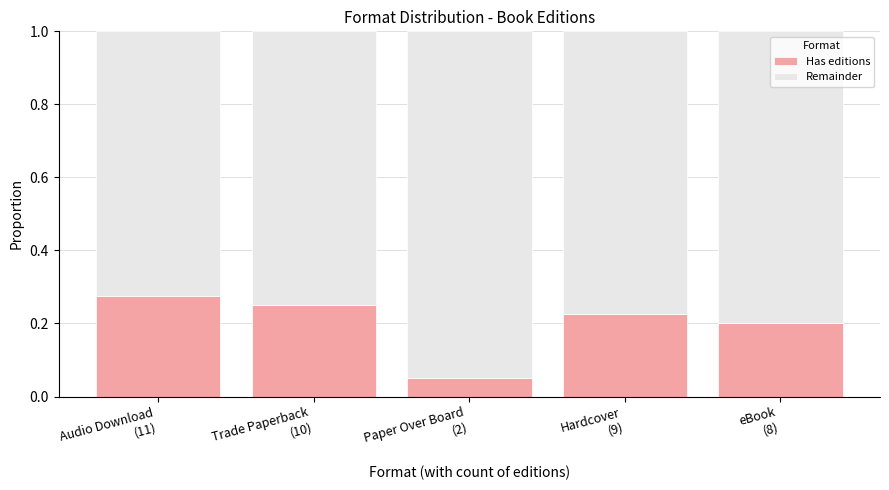

Count the Has editions values in the range 0 to 1.

5